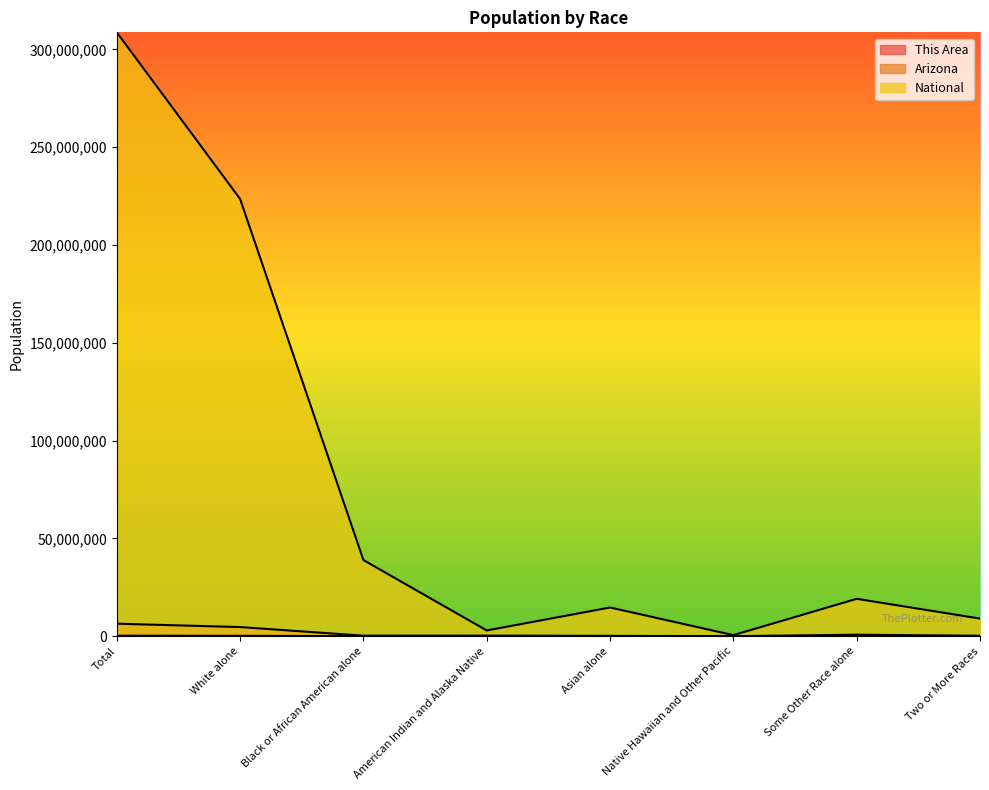

Does the chart have visible grid lines?

No